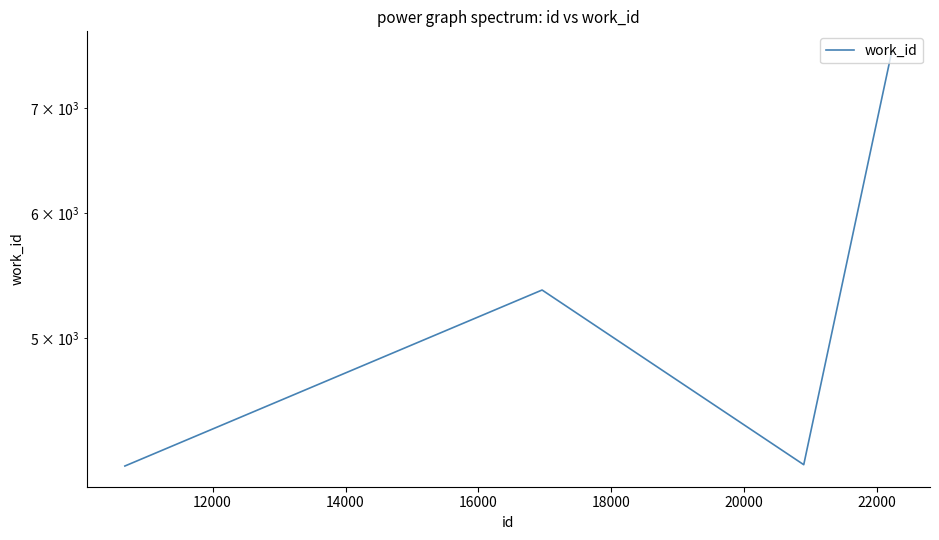

What is the difference between the maximum and minimum values?

3442